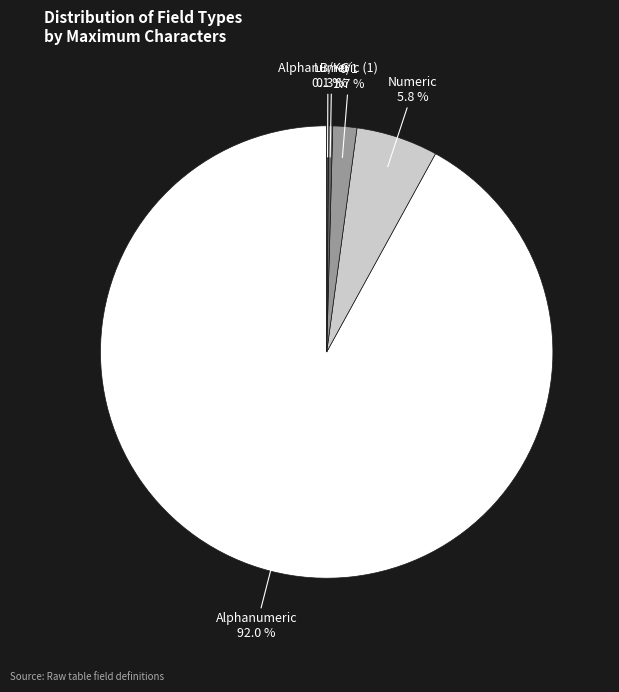

Does any single category account for the majority?

Yes